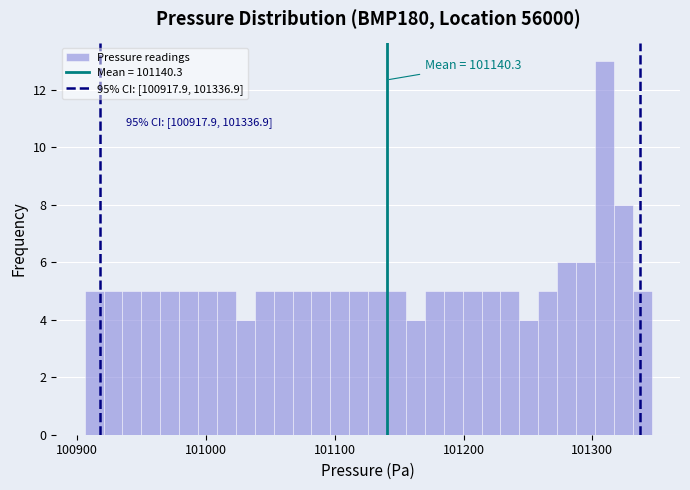

Around what value on the x-axis is the tallest bar? Give the approximate position of its centre, as read against the axis.

101310